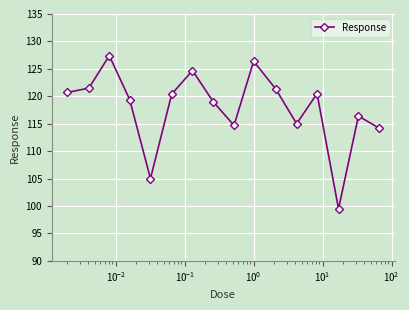

What is the value of the 4th point from the left?

119.4